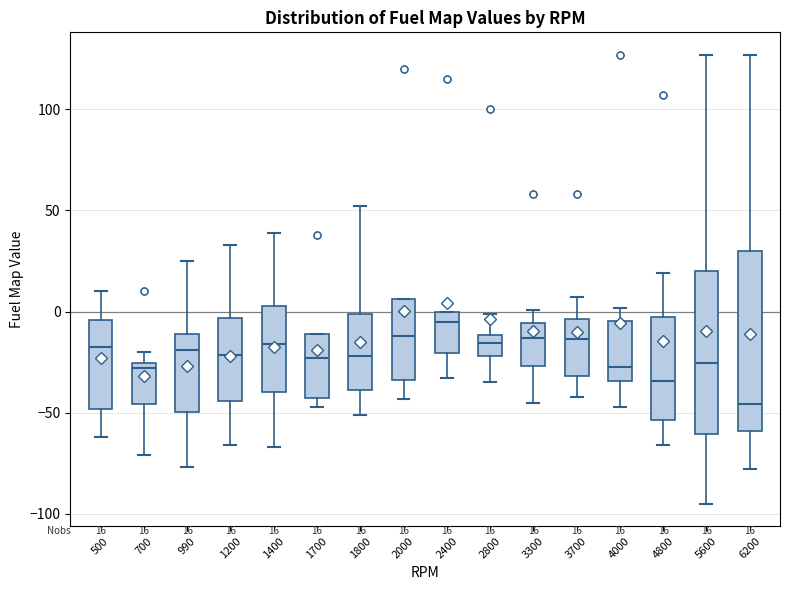

Which box is the tallest, from its lower edge to its upper edge?

6200